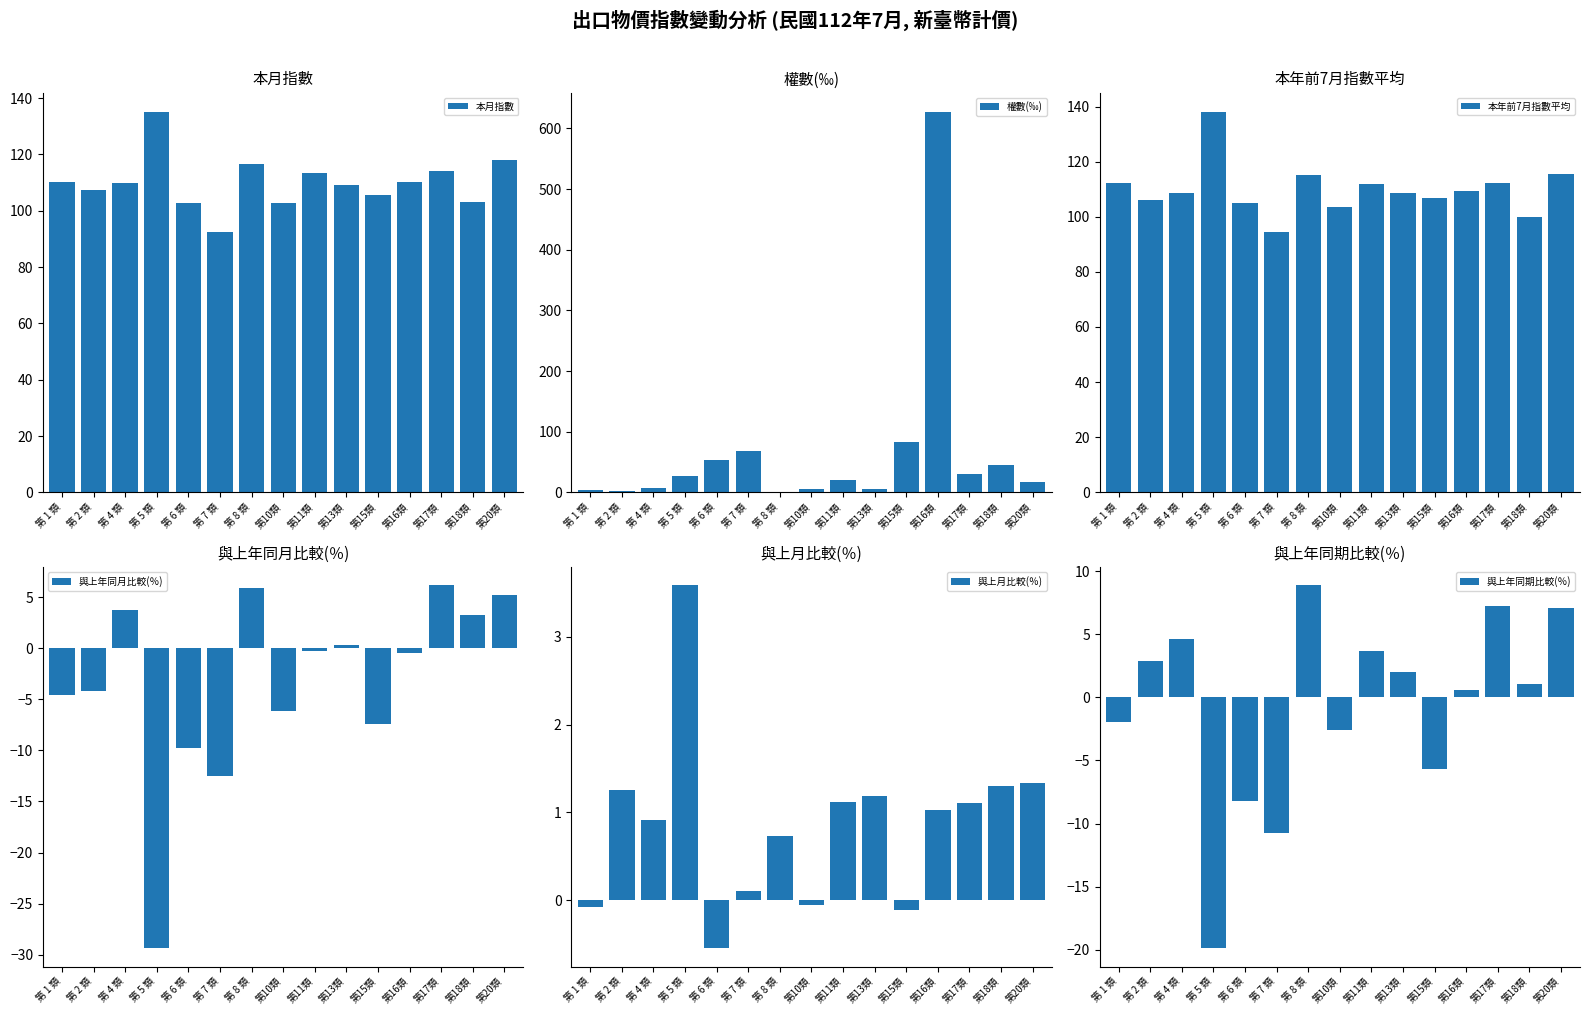

Reading left to right, what are all the values shown in this chart?

本月指數: 第 1 類=110.2	第 2 類=107.5	第 4 類=109.8	第 5 類=135.1	第 6 類=102.8	第 7 類=92.5	第 8 類=116.6	第10類=102.6	第11類=113.3	第13類=109.0	第15類=105.7	第16類=110.1	第17類=114.1	第18類=102.9	第20類=117.9
權數(‰): 第 1 類=4.1	第 2 類=2.0	第 4 類=6.9	第 5 類=27.5	第 6 類=53.2	第 7 類=67.9	第 8 類=1.1	第10類=4.8	第11類=20.5	第13類=6.1	第15類=83.6	第16類=627.4	第17類=30.9	第18類=45.7	第20類=17.2
本年前7月指數平均: 第 1 類=112.2	第 2 類=106.2	第 4 類=108.5	第 5 類=138.1	第 6 類=104.9	第 7 類=94.4	第 8 類=115.2	第10類=103.5	第11類=112.0	第13類=108.7	第15類=106.7	第16類=109.2	第17類=112.2	第18類=100.1	第20類=115.4
與上年同月比較(％): 第 1 類=-4.5	第 2 類=-4.2	第 4 類=3.8	第 5 類=-29.4	第 6 類=-9.7	第 7 類=-12.5	第 8 類=5.9	第10類=-6.2	第11類=-0.2	第13類=0.3	第15類=-7.4	第16類=-0.5	第17類=6.2	第18類=3.3	第20類=5.2
與上月比較(％): 第 1 類=-0.1	第 2 類=1.3	第 4 類=0.9	第 5 類=3.6	第 6 類=-0.6	第 7 類=0.1	第 8 類=0.7	第10類=-0.1	第11類=1.1	第13類=1.2	第15類=-0.1	第16類=1.0	第17類=1.1	第18類=1.3	第20類=1.3
與上年同期比較(％): 第 1 類=-1.9	第 2 類=2.9	第 4 類=4.6	第 5 類=-19.9	第 6 類=-8.2	第 7 類=-10.8	第 8 類=8.9	第10類=-2.6	第11類=3.6	第13類=2.0	第15類=-5.7	第16類=0.6	第17類=7.2	第18類=1.1	第20類=7.1